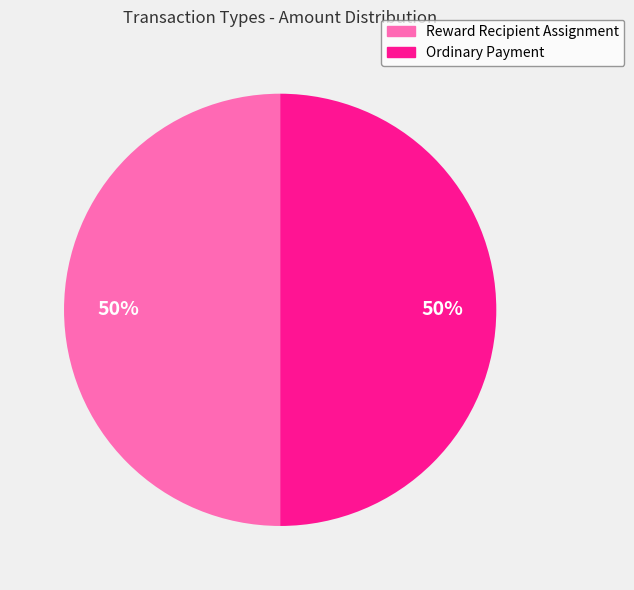

Combined, do Ordinary Payment and Reward Recipient Assignment account for over 50%?

Yes